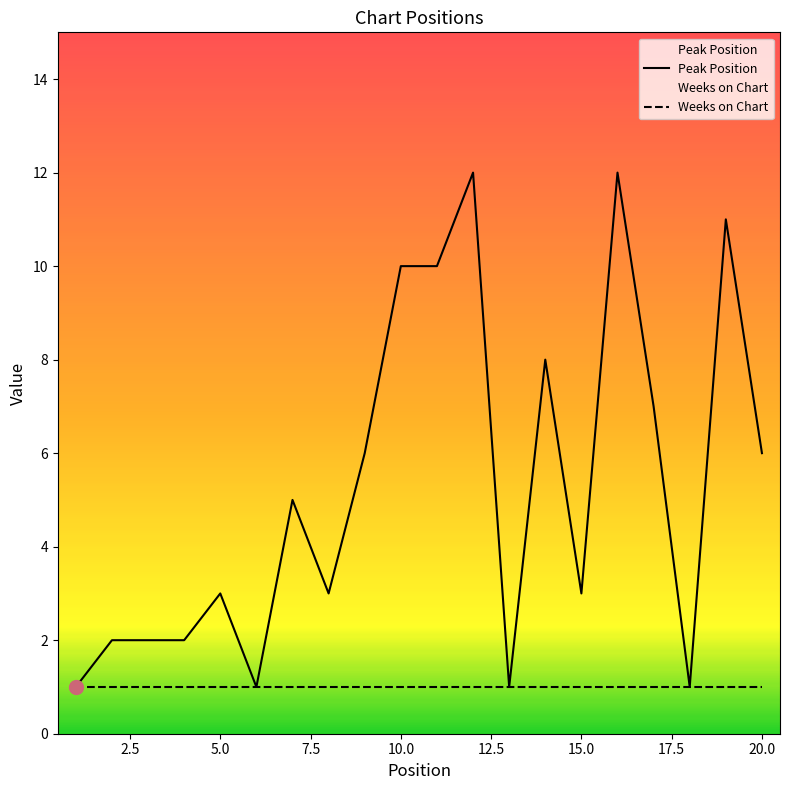

List the labels in order of value, smallest first.

1, 6, 13, 18, 2, 3, 4, 5, 8, 15, 7, 9, 20, 17, 14, 10, 11, 19, 12, 16